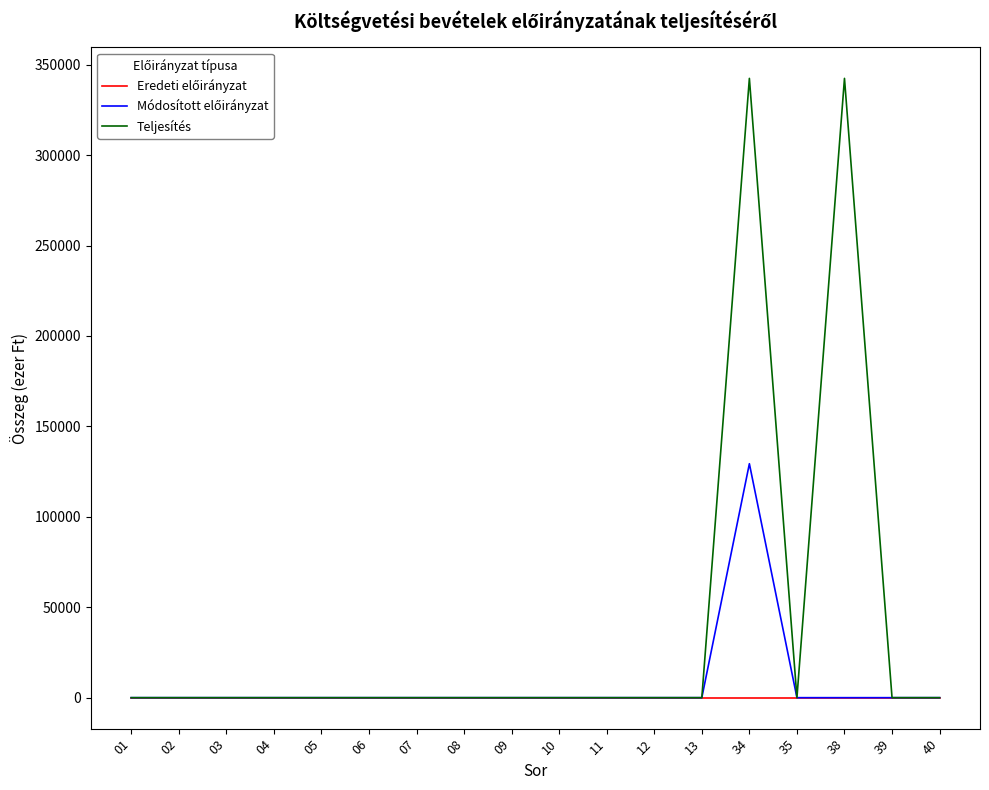

How many lines are shown in the chart?

3